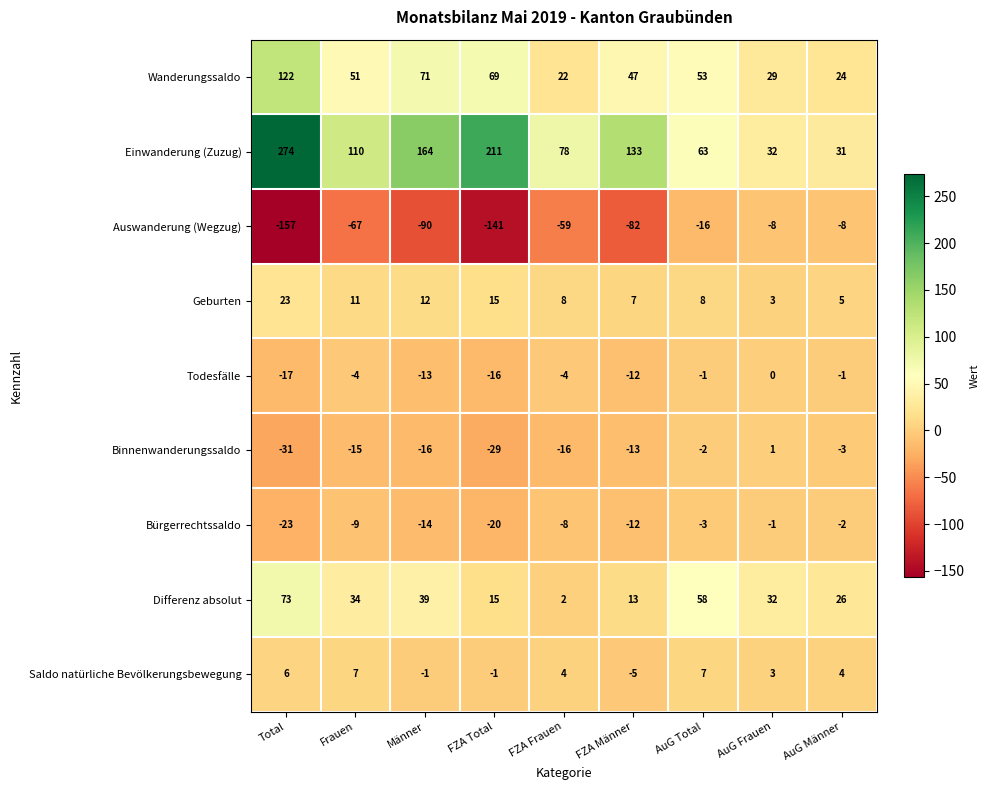

List the series in order of their peak value, highest first.

Einwanderung (Zuzug), Wanderungssaldo, Differenz absolut, Geburten, Saldo natürliche Bevölkerungsbewegung, Binnenwanderungssaldo, Todesfälle, Bürgerrechtssaldo, Auswanderung (Wegzug)